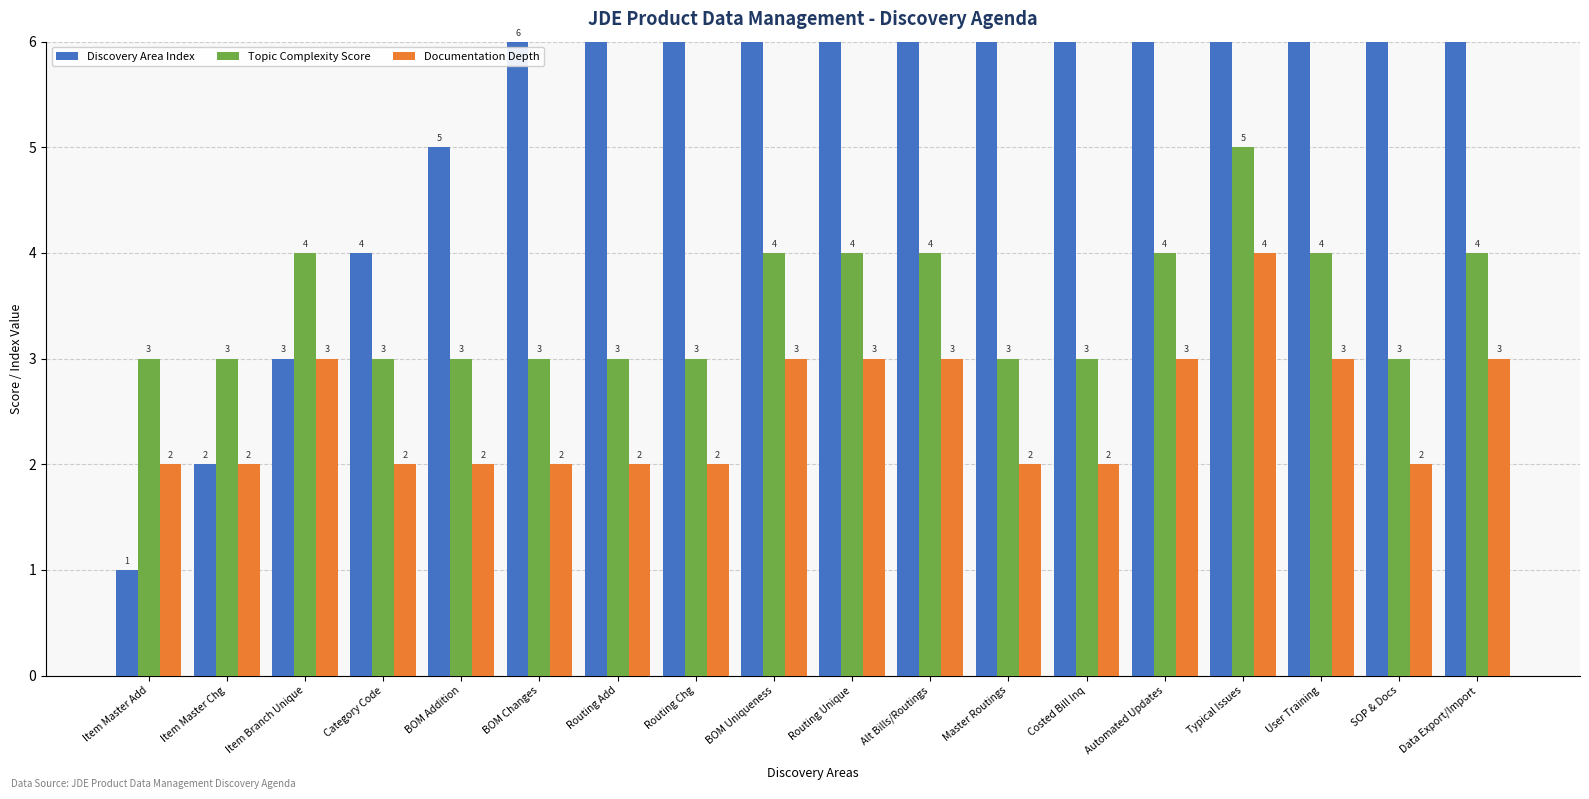

Is the value of Discovery Area Index at Routing Unique greater than the value of Topic Complexity Score at SOP & Docs?

Yes